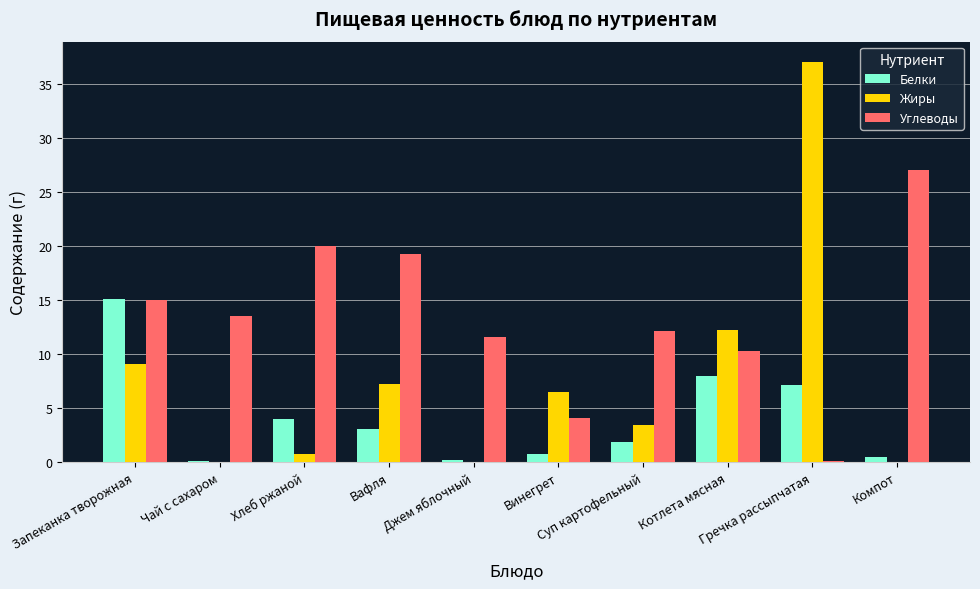

Where does the Углеводы series first go above 13?

Запеканка творожная